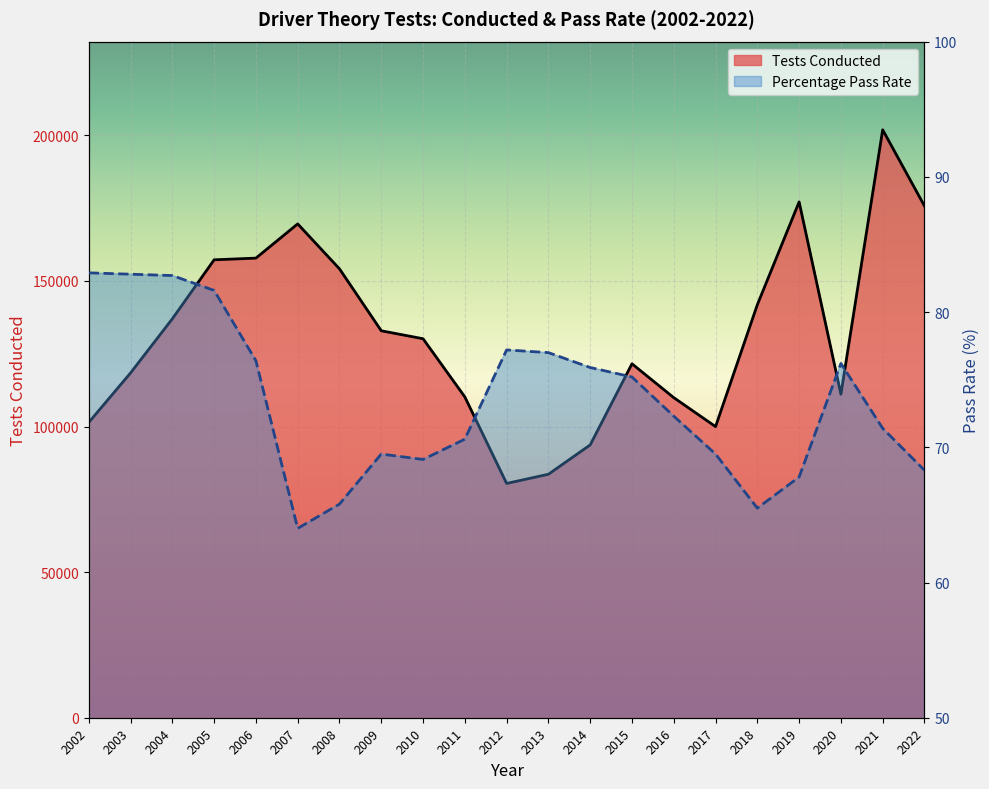

How many lines are shown in the chart?

2